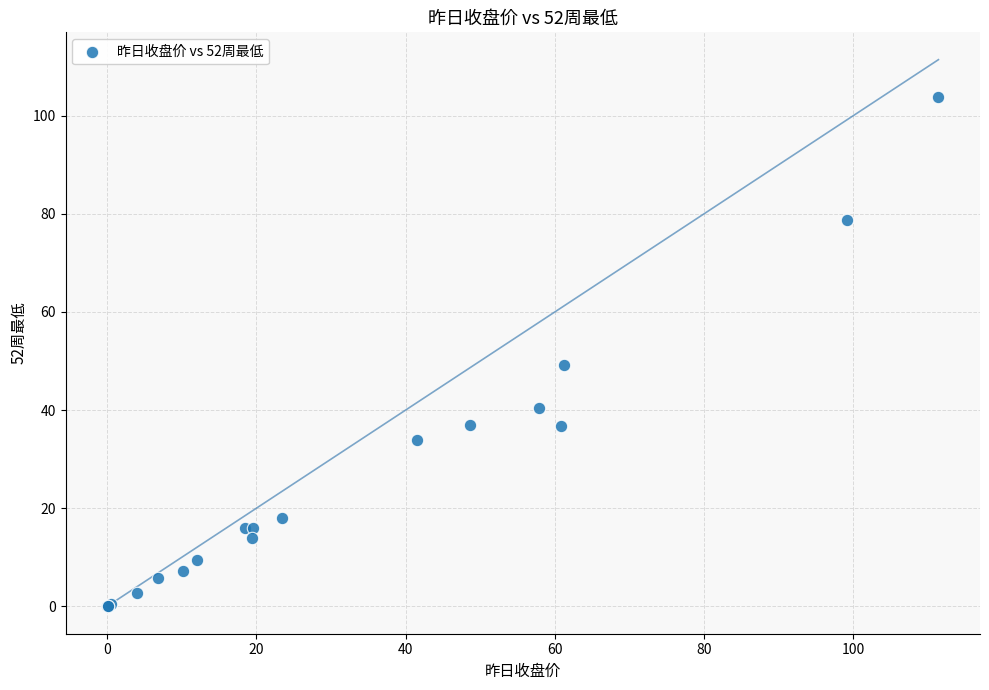

What Y value in the scatter plot is closest to 51?

49.3